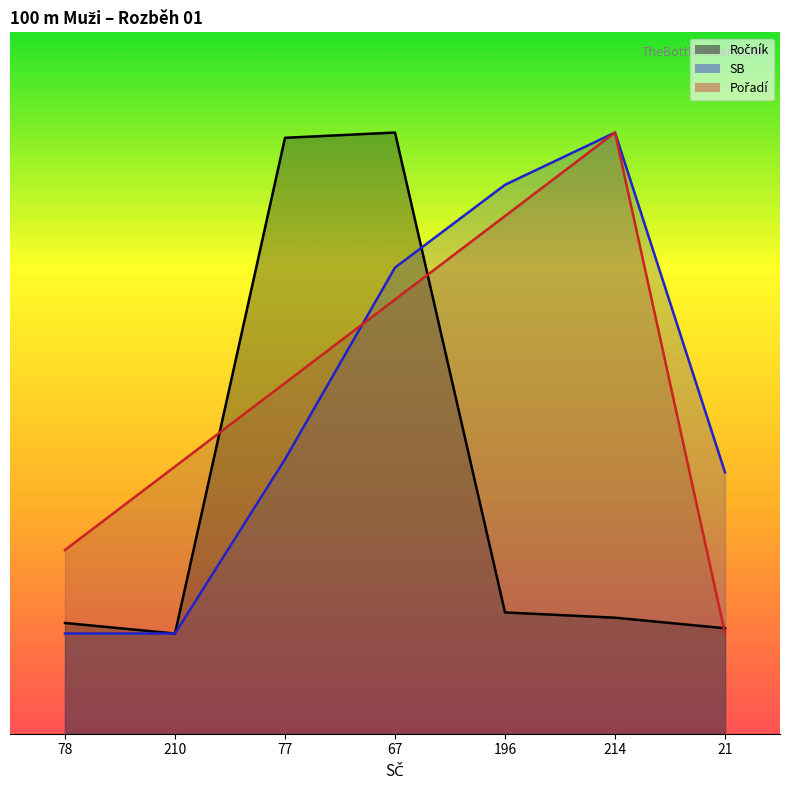

What is the minimum value for Pořadí?

2.0